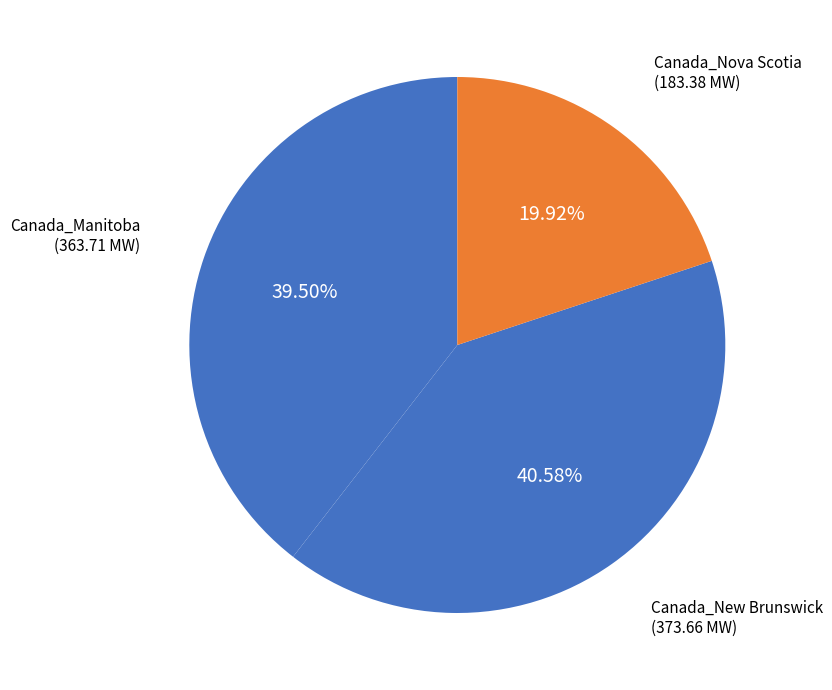

What percentage do Canada_New Brunswick and Canada_Manitoba together represent?

80.1%